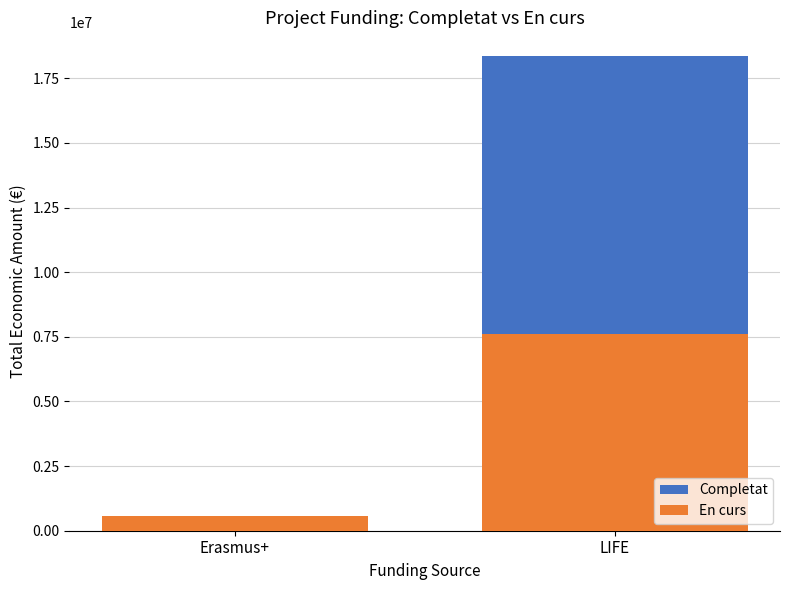

Count the number of data series in this chart.

2